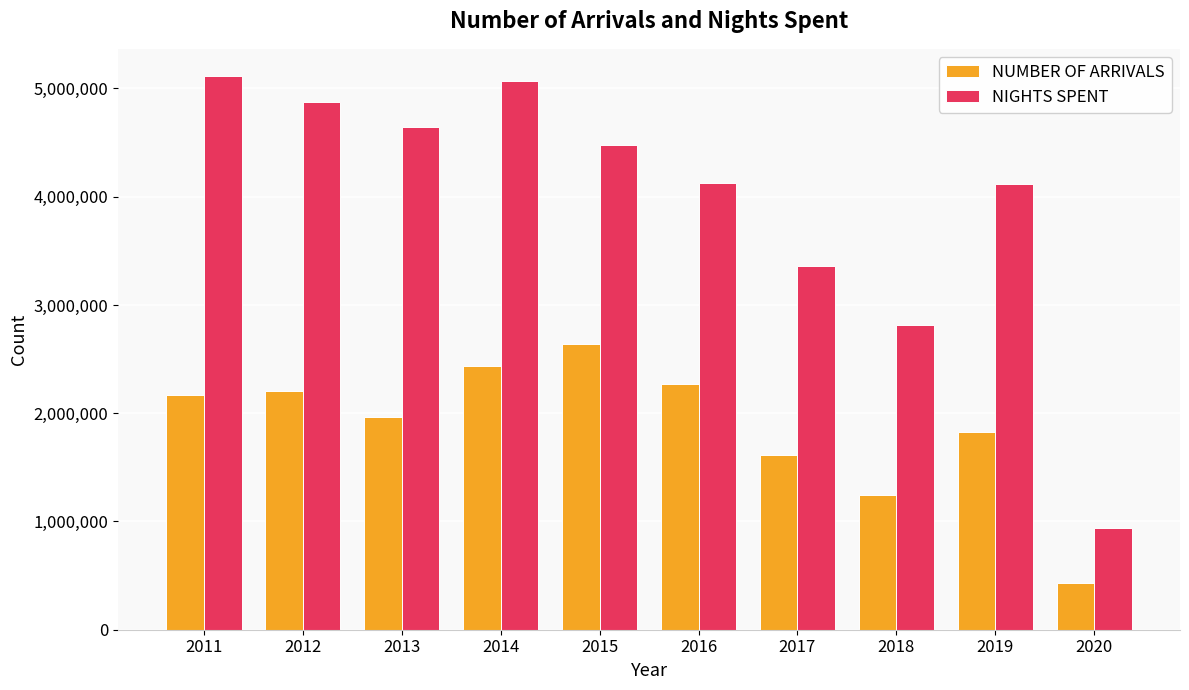

How many data points in NUMBER OF ARRIVALS are less than 2166890?

5